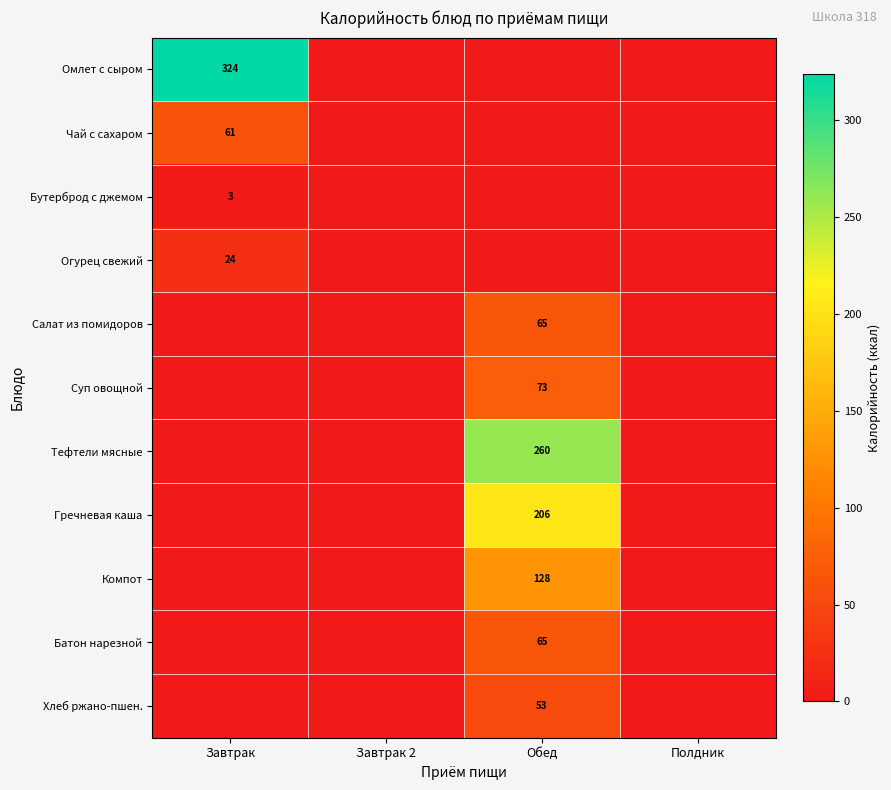

The Чай с сахаром series shows 61 at Завтрак. True or false?

True